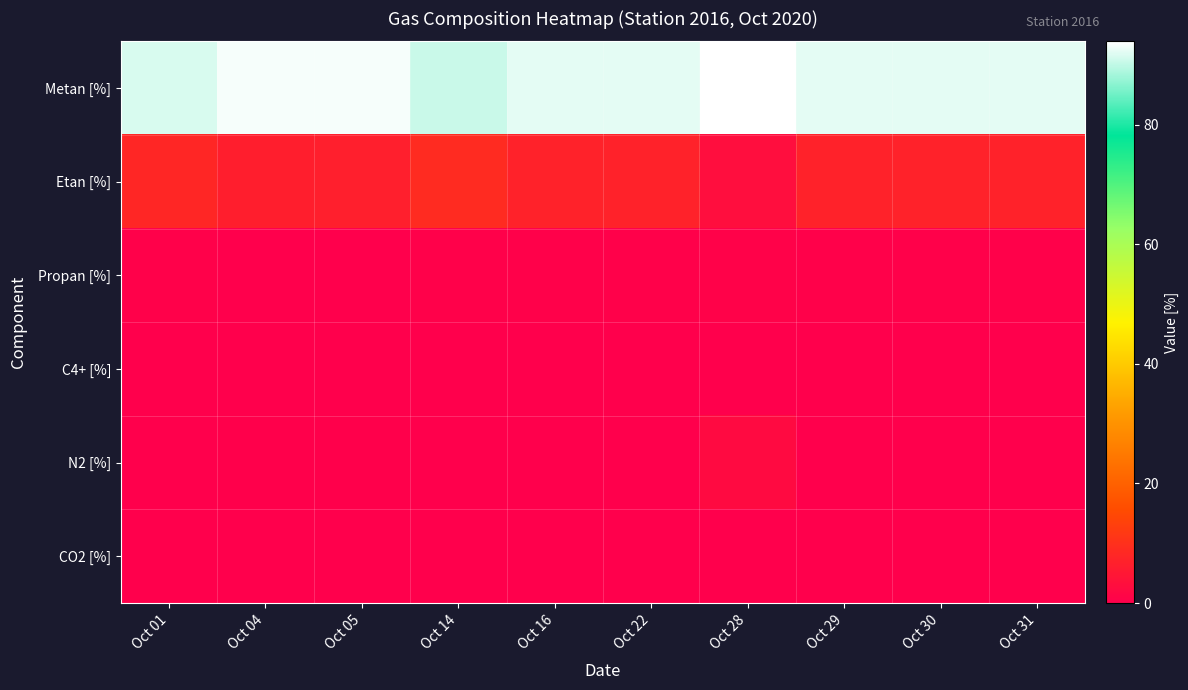

What is the spread (max minus min) of values at Oct 28?

93.9